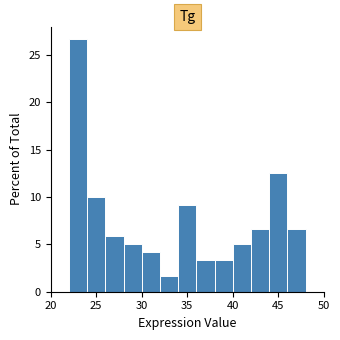

What is the height of the bar covering 38 to 40 on the x-axis? The values are not printed on the chart, so give them approximately, as read against the axis.

3.5